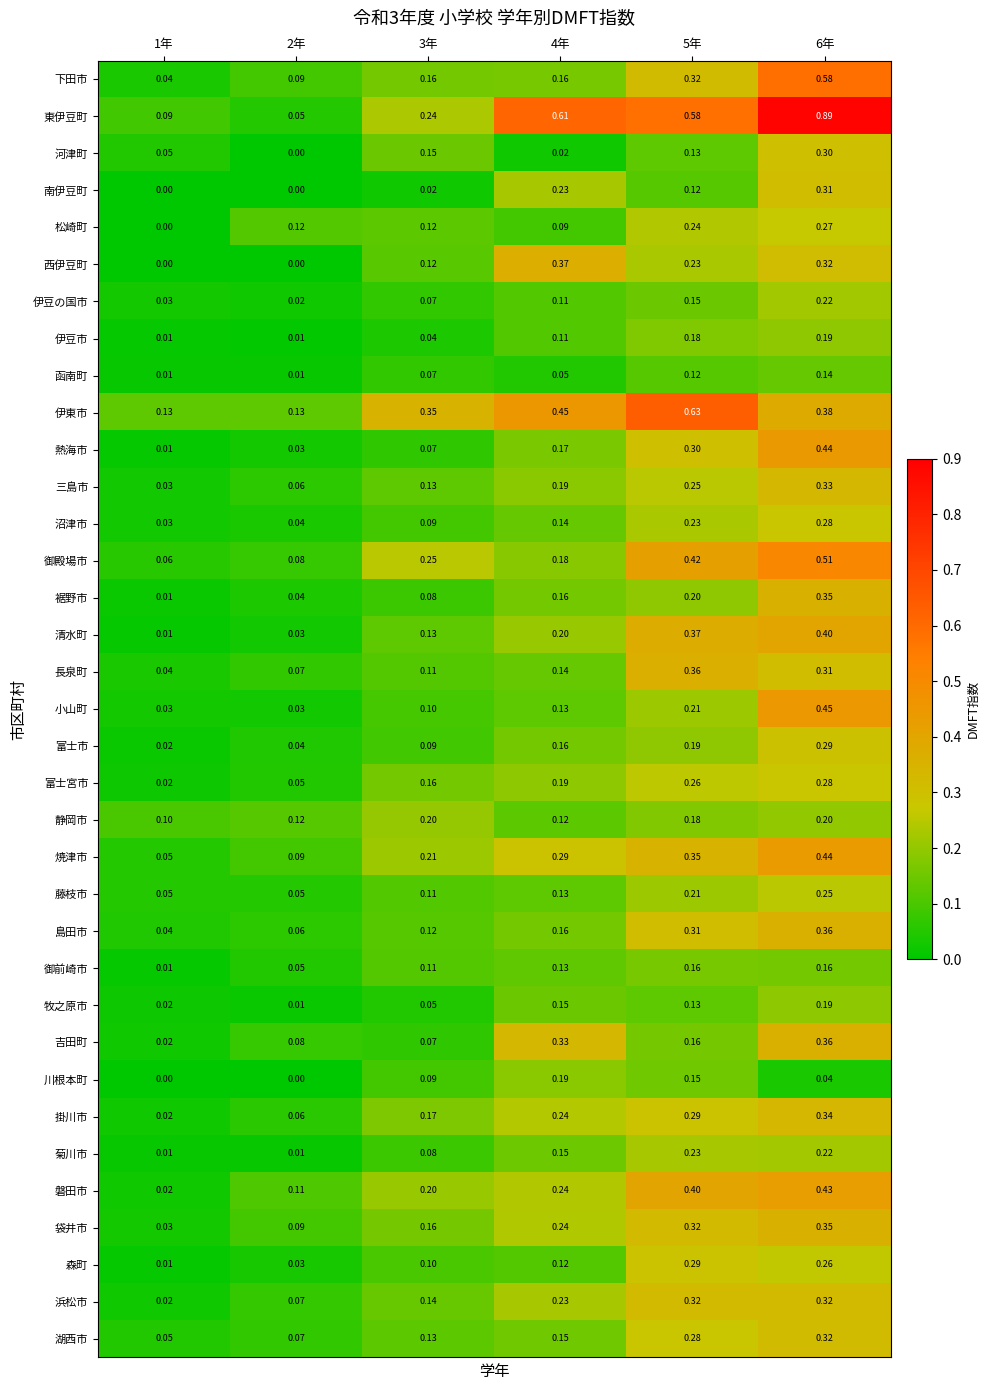

Which series has the widest spread of values?

東伊豆町